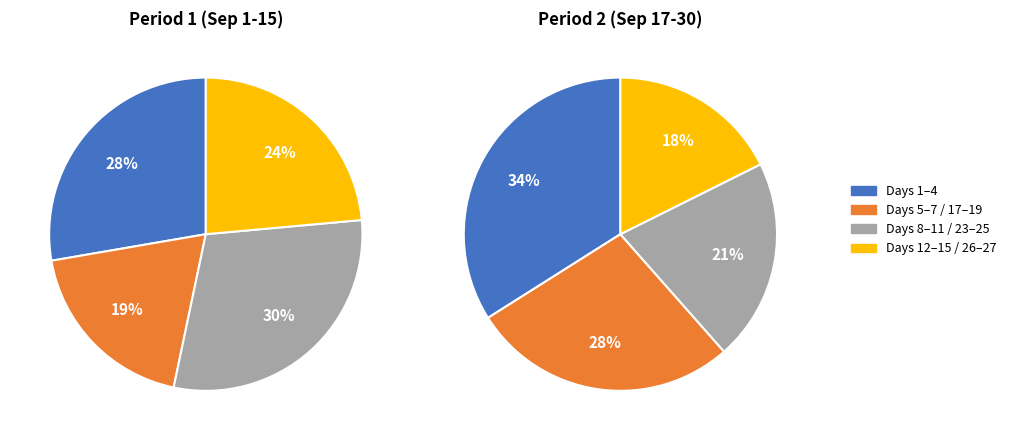

To the nearest percent, what is the difference between the 8 and 6 slice percentages?

1%